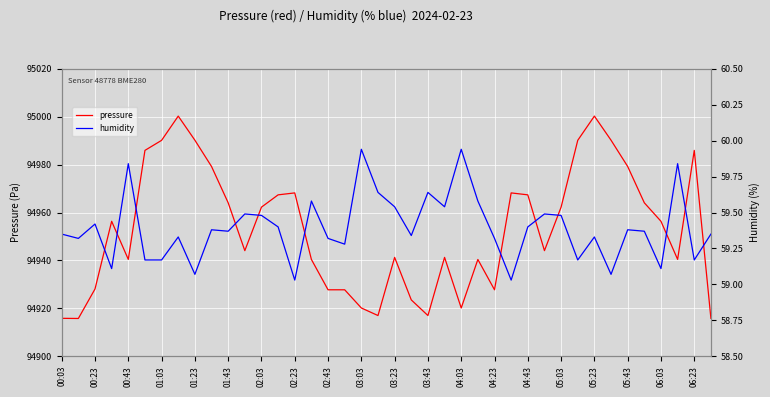

The value of humidity at 29 is 59.5. True or false?

True